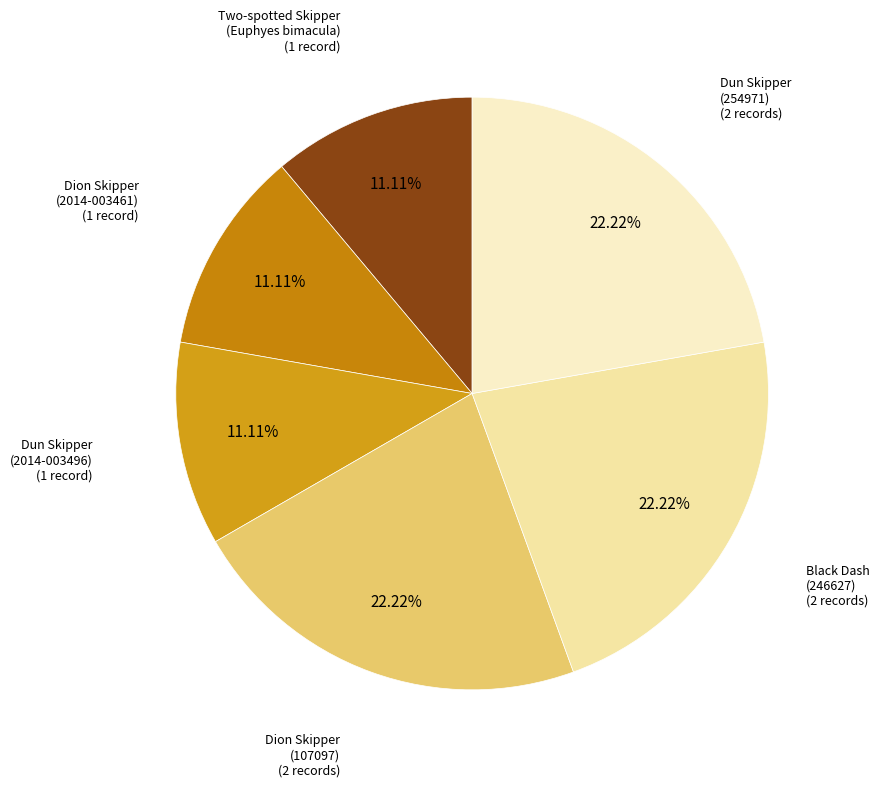

Rank the categories by value from highest to lowest.

Dion Skipper
(107097), Black Dash
(246627), Dun Skipper
(254971), Two-spotted Skipper
(Euphyes bimacula), Dion Skipper
(2014-003461), Dun Skipper
(2014-003496)